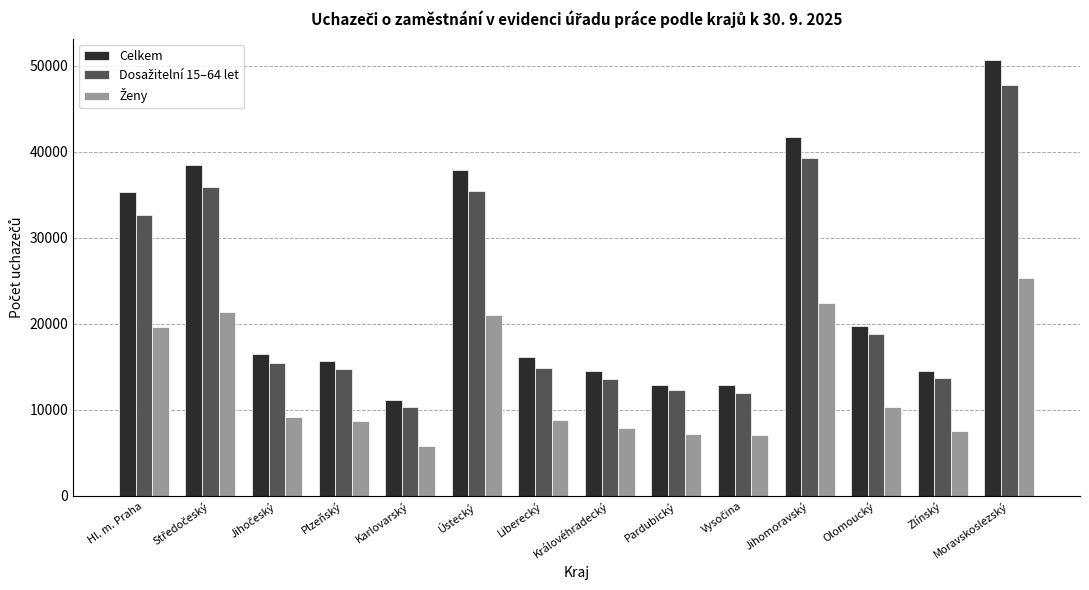

Count the number of categories in the chart.

14